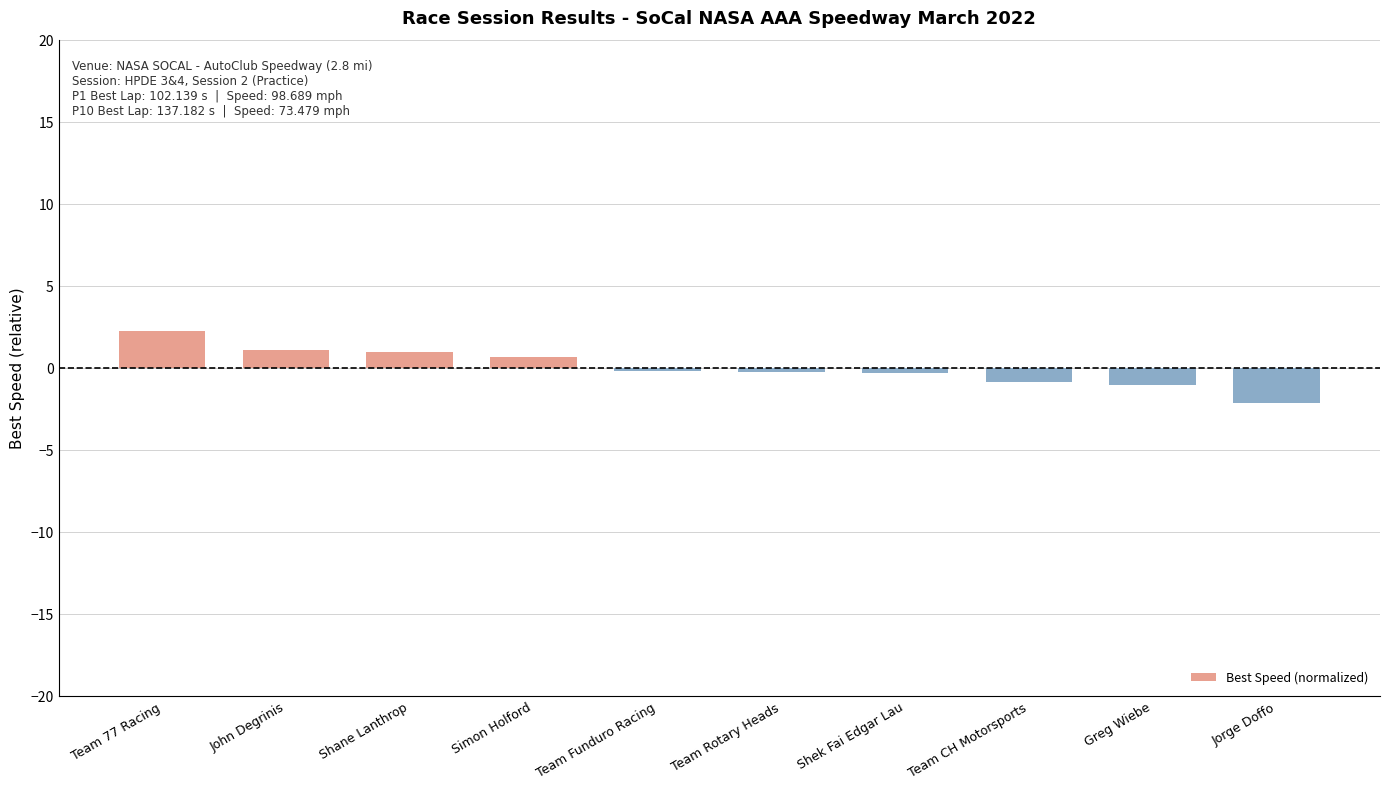

The chart shows a value of 2.3 at Team 77 Racing. True or false?

True